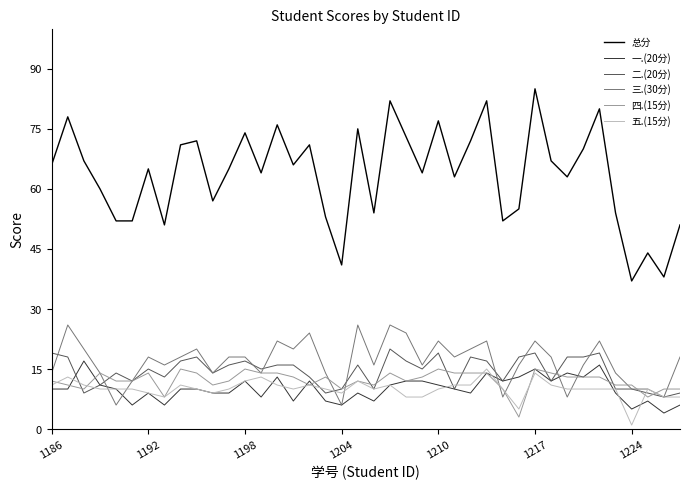

Reading left to right, transcribe all the data shown in this chart.

总分: 66	78	67	60	52	52	65	51	71	72	57	65	74	64	76	66	71	53	41	75	54	82	73	64	77	63	72	82	52	55	85	67	63	70	80	54	37	44	38	51
一.(20分): 10	10	17	11	10	6	9	6	10	10	9	9	12	8	13	7	12	7	6	9	7	11	12	12	11	10	9	14	12	13	15	12	14	13	16	9	5	7	4	6
二.(20分): 19	18	9	11	14	12	15	13	17	18	14	16	17	15	16	16	13	9	10	16	10	20	17	15	19	10	18	17	12	18	19	12	18	18	19	10	10	9	8	9
三.(30分): 14	26	20	14	6	12	18	16	18	20	14	18	18	14	22	20	24	14	6	26	16	26	24	16	22	18	20	22	8	16	22	18	8	16	22	14	10	10	8	18
四.(15分): 12	11	10	14	12	12	14	8	15	14	11	12	15	14	14	13	11	13	10	12	11	14	12	13	15	14	14	14	10	3	15	14	13	13	13	11	11	8	10	10
五.(15分): 11	13	11	10	10	10	9	8	11	10	9	10	12	13	11	10	11	10	9	12	10	11	8	8	10	11	11	15	10	5	14	11	10	10	10	10	1	10	8	8